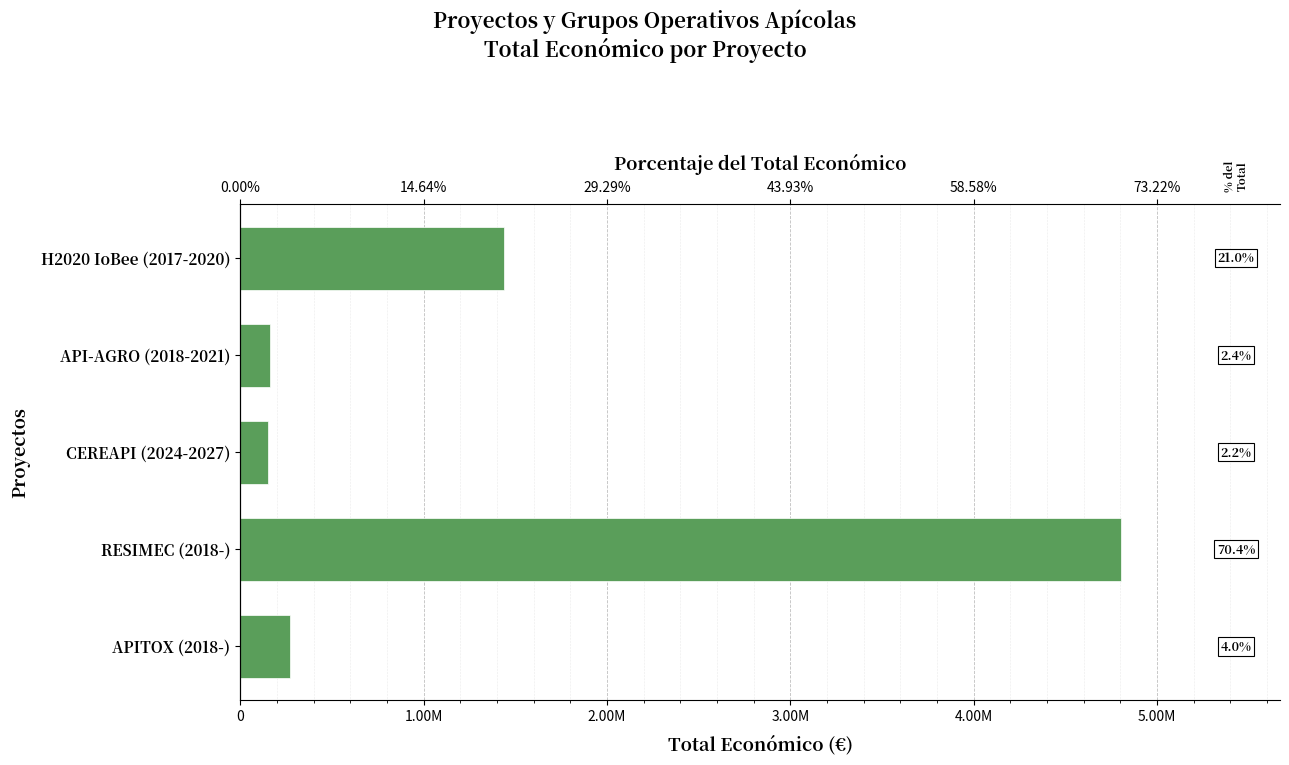

Read the value at CEREAPI (2024-2027), to the nearest 50.

150000